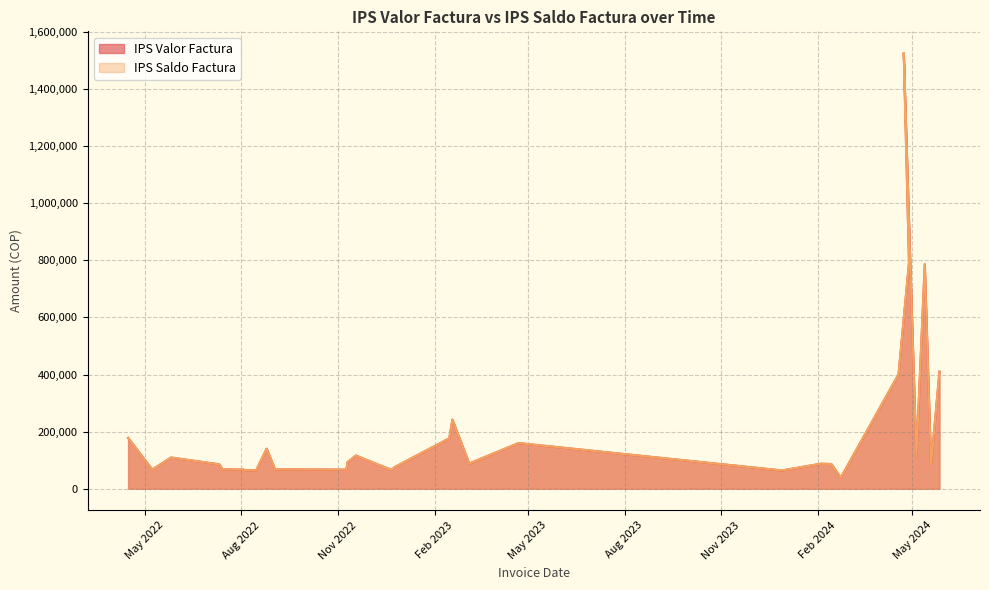

Does the chart display data point markers on the line(s)?

No